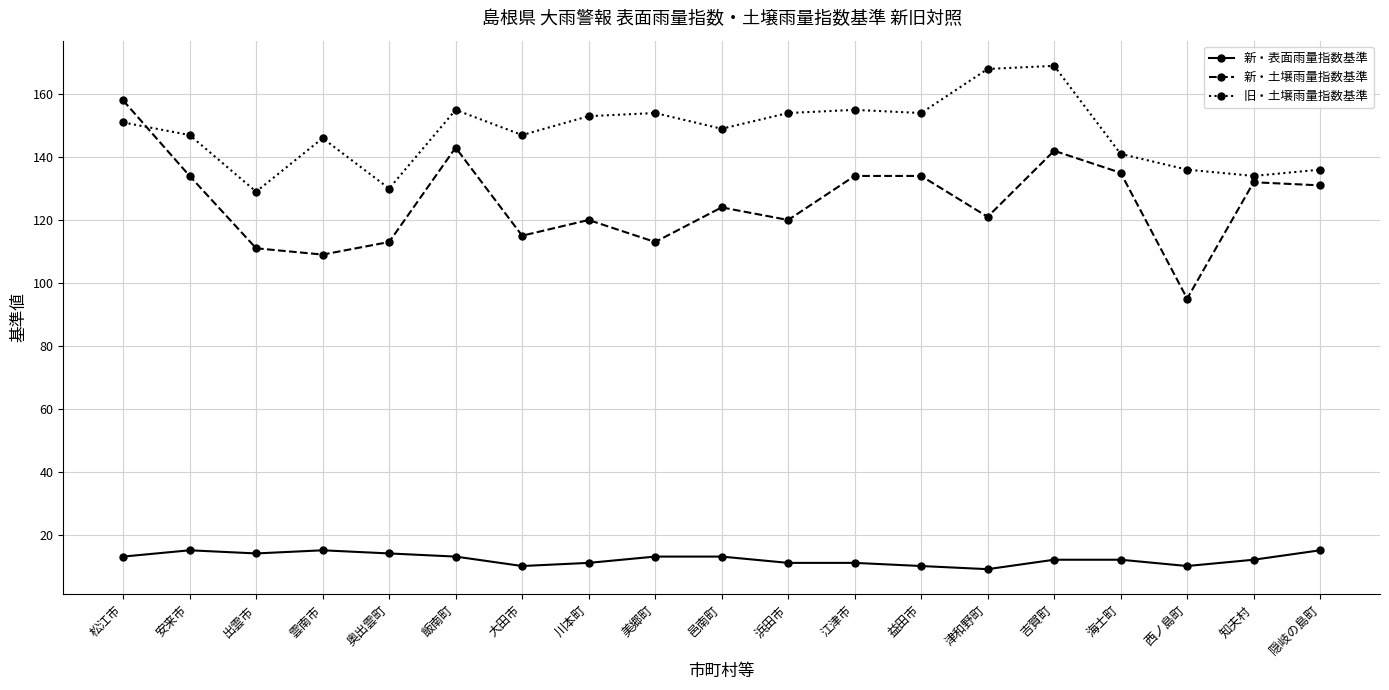

Which series has the largest total across all categories?

旧・土壌雨量指数基準